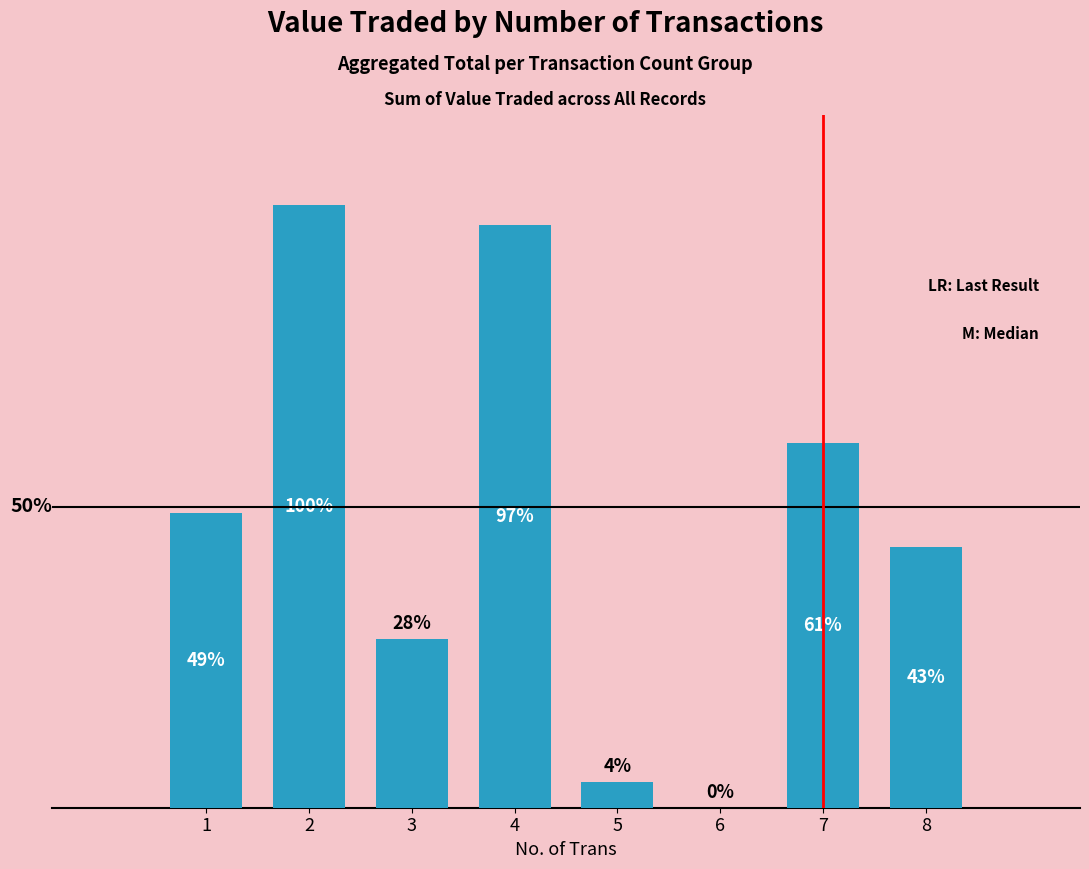

Are the bars horizontal?

No